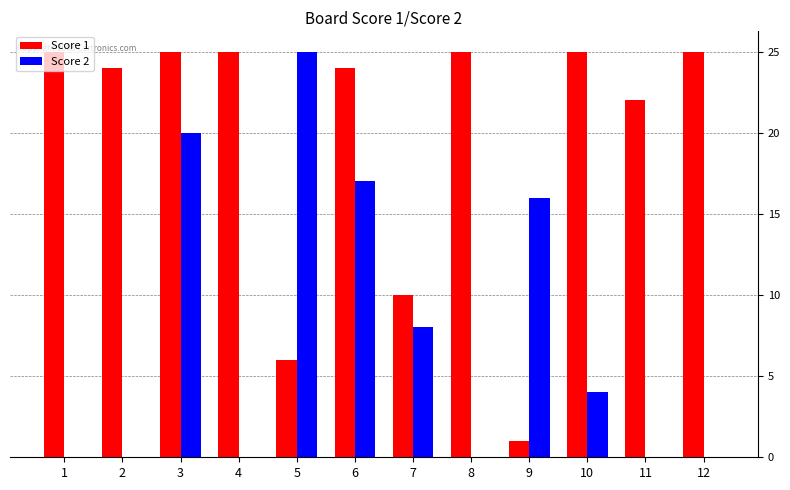

Reading right to left, extract all data points from this chart.

Score 1: 12=25	11=22	10=25	9=1	8=25	7=10	6=24	5=6	4=25	3=25	2=24	1=25
Score 2: 12=0	11=0	10=4	9=16	8=0	7=8	6=17	5=25	4=0	3=20	2=0	1=0